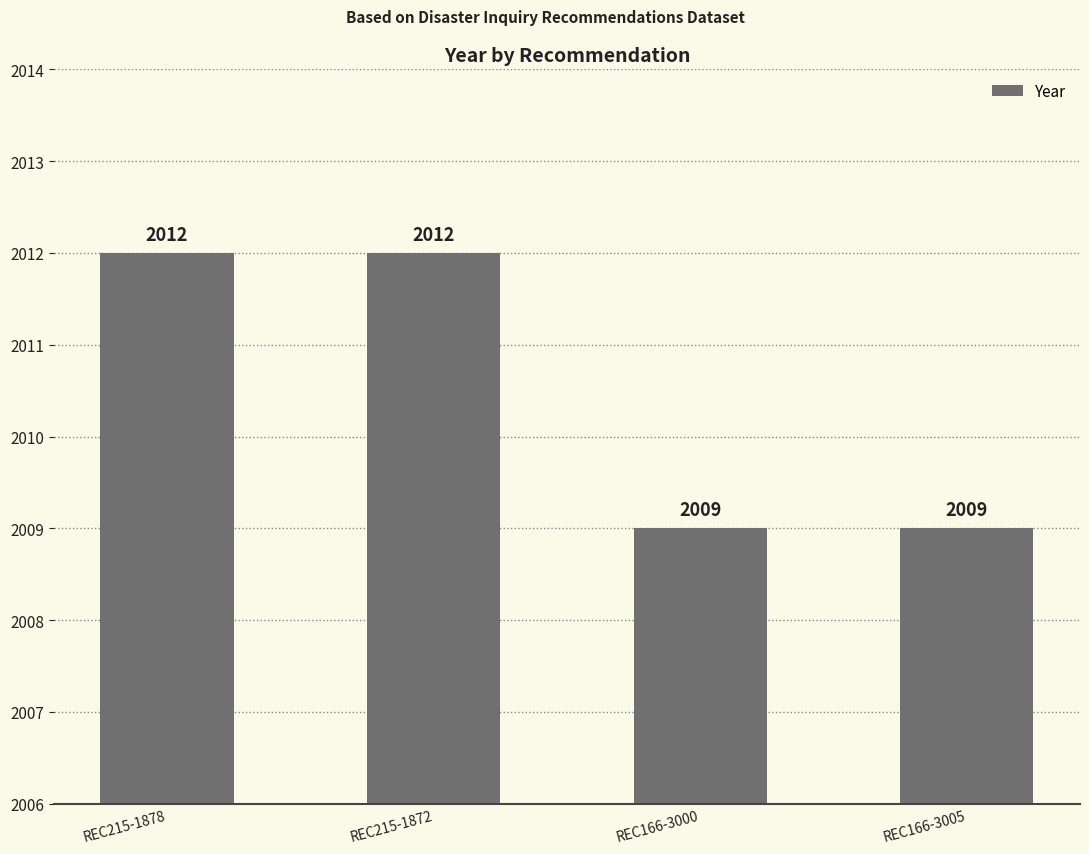

The chart shows a value of 3537 at REC215-1878. True or false?

False